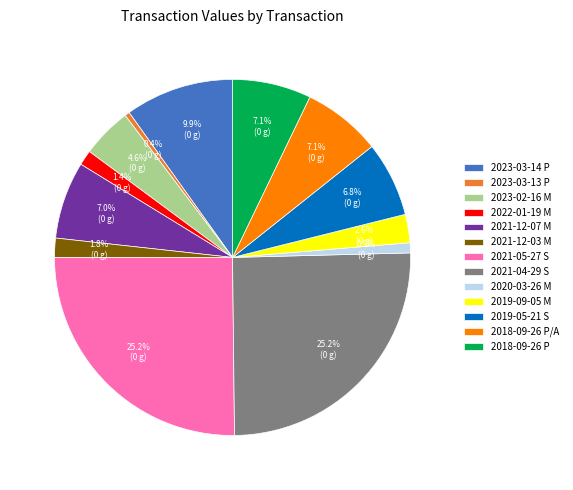

To the nearest percent, what portion does 2023-02-16 M represent?

5%